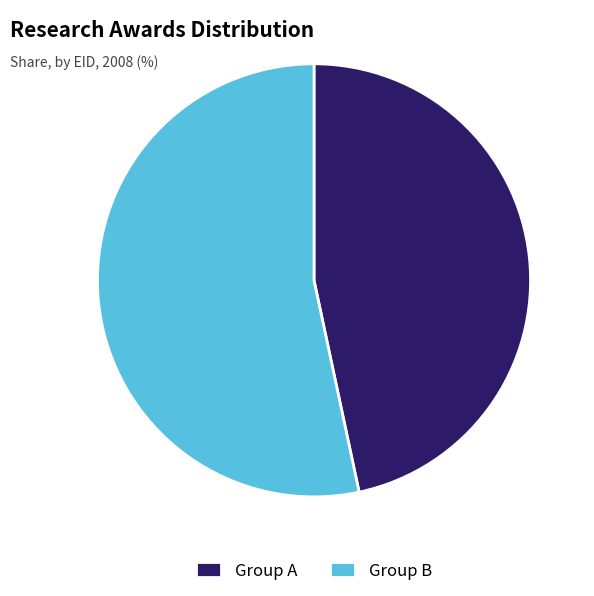

True or false: Group B accounts for 53% of the total.

True